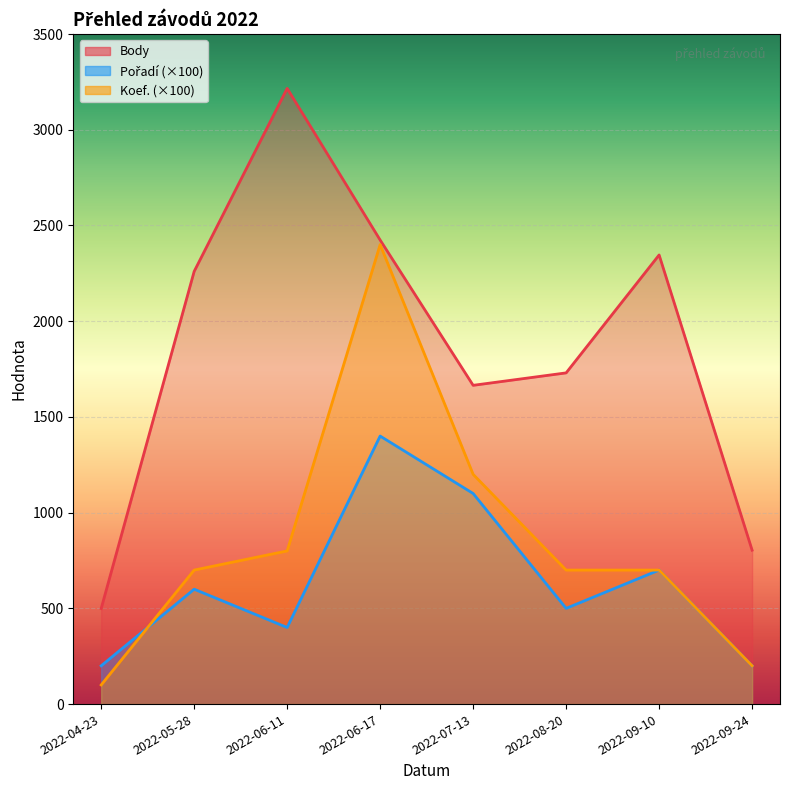

Which category has the highest value in the Pořadí series?

2022-06-17